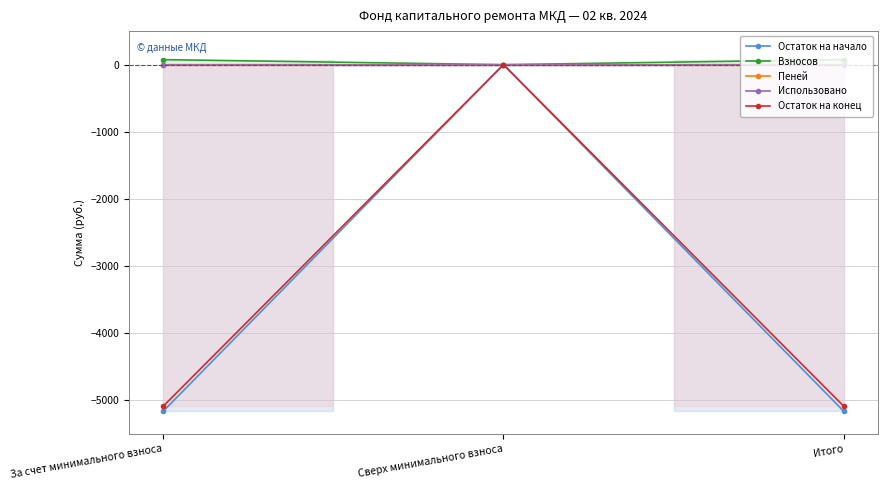

What is the sum of the Остаток на конец values at Итого and За счет минимального взноса?

-10178.2